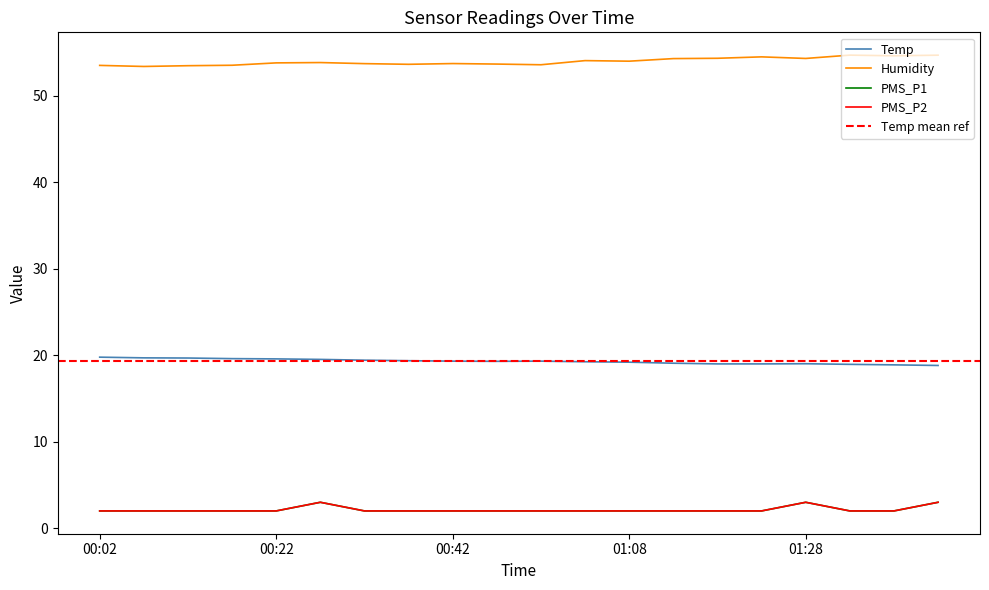

Which category has the highest value in the Humidity series?

01:33